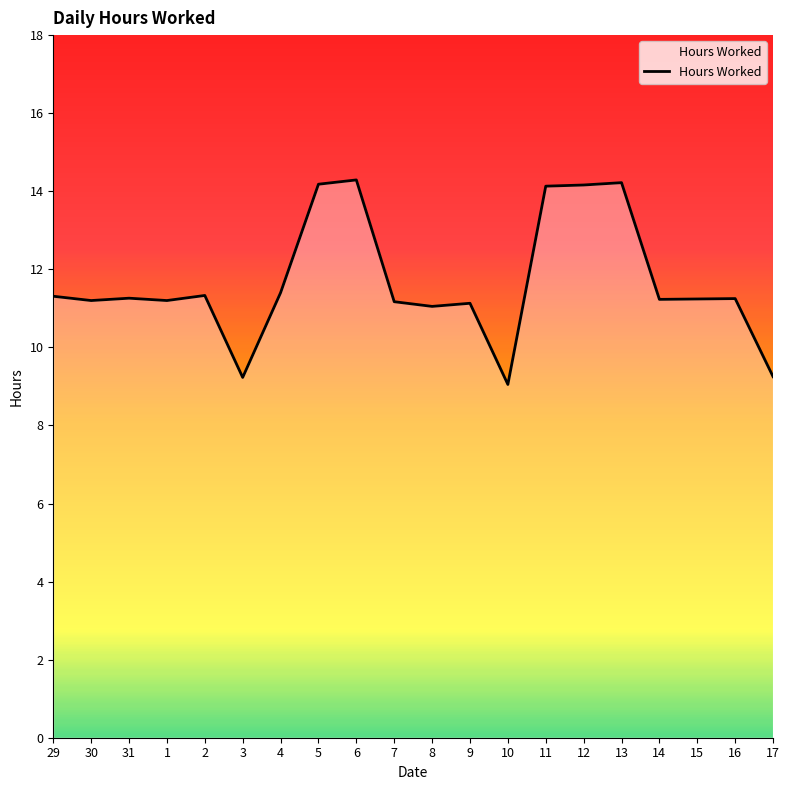

What is the change in value from 31 to 6?

+3.0